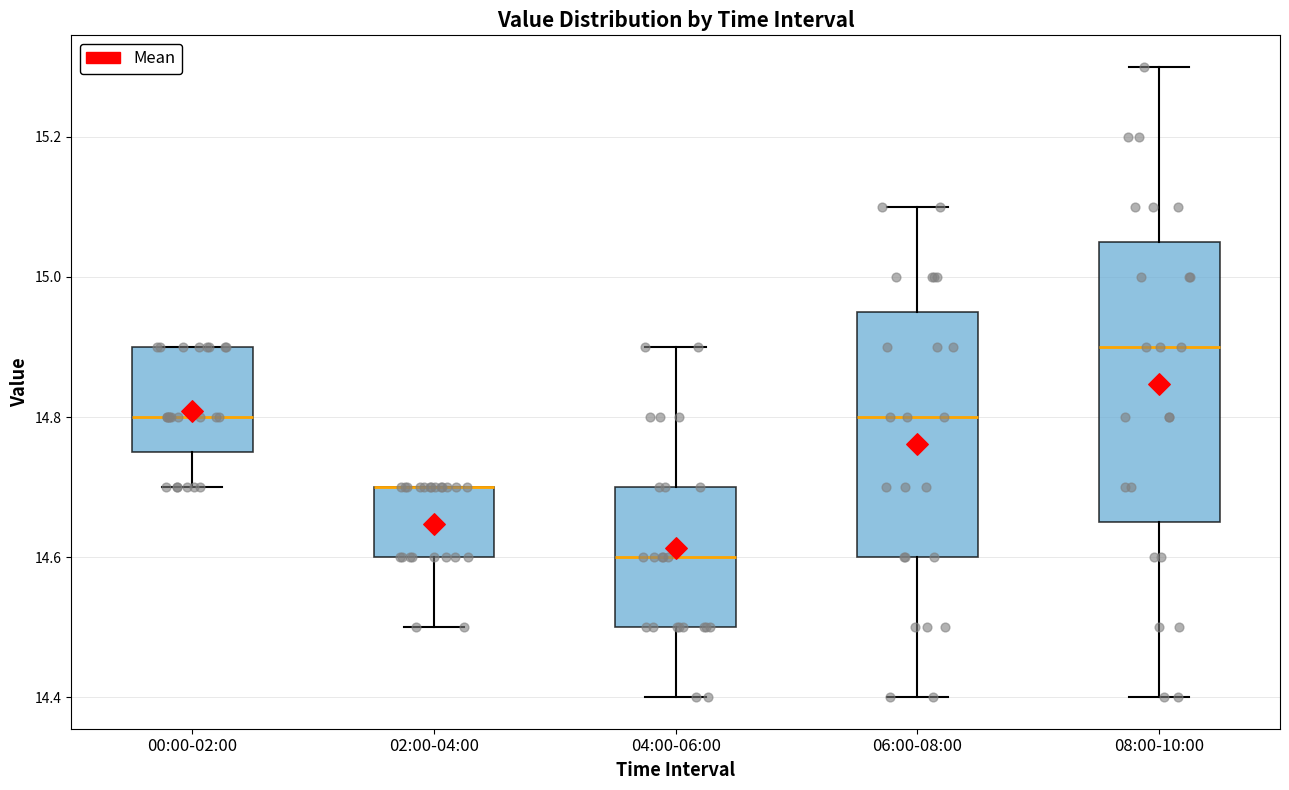

Comparing the boxes themselves (not the whiskers), which one is the tallest?

08:00-10:00